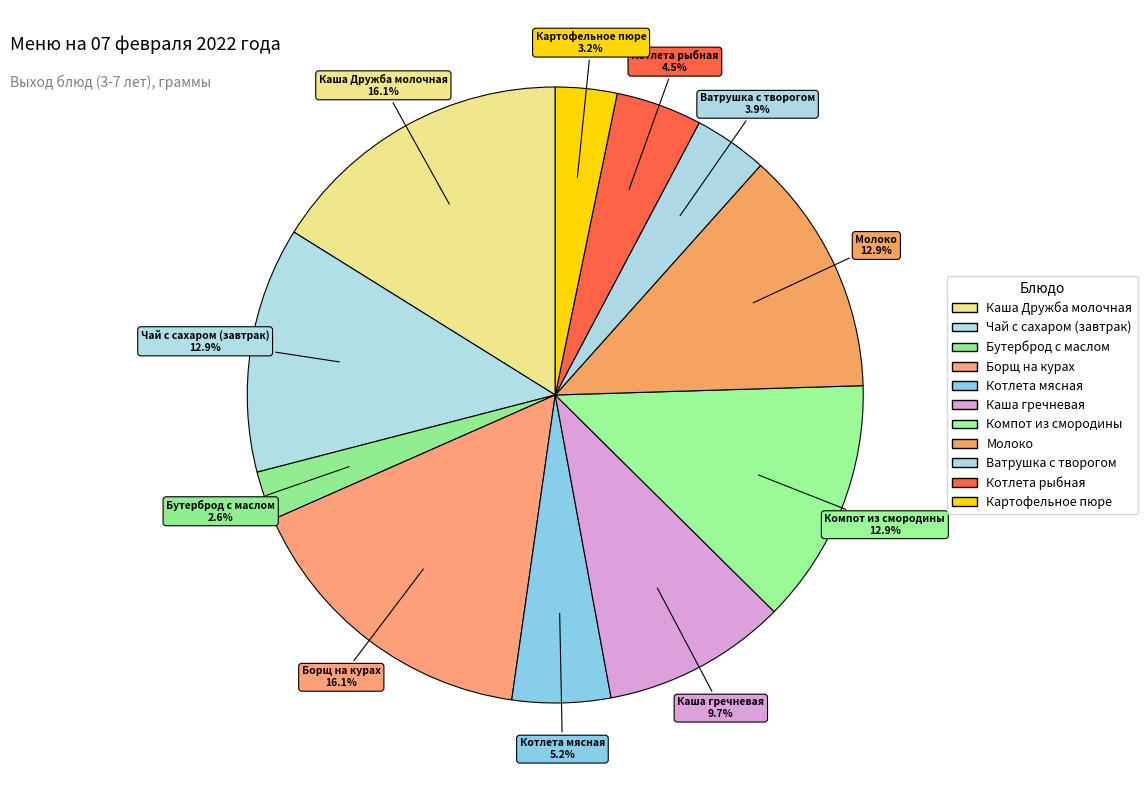

The Ватрушка с творогом slice represents 4% of the pie. True or false?

True